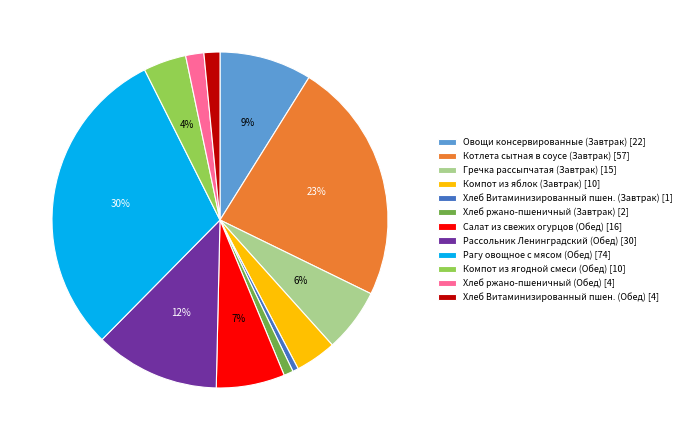

What is the ratio of the value at Гречка рассыпчатая (Завтрак) to the value at Рагу овощное с мясом (Обед)?

0.2